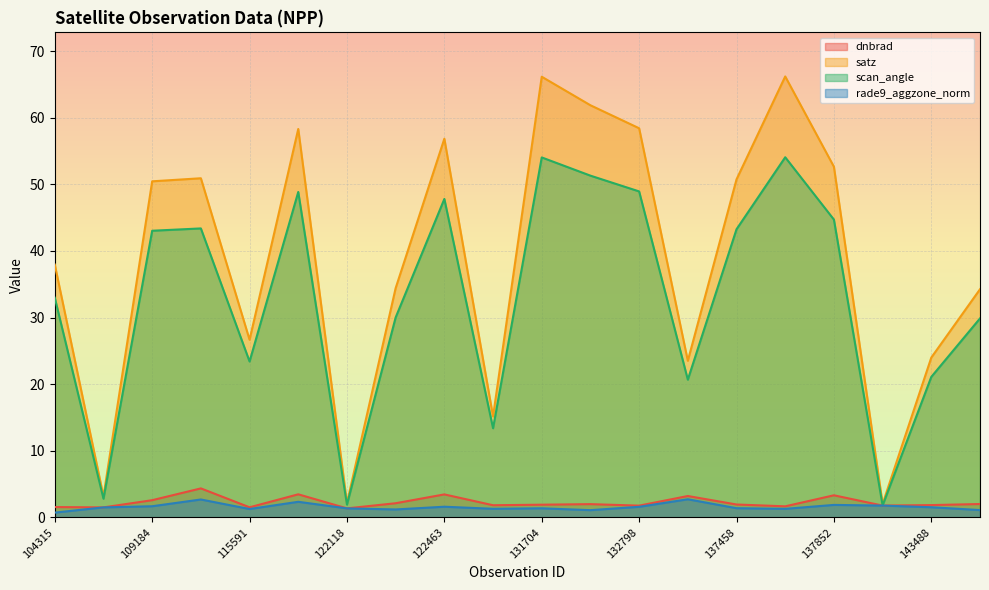

What are all the series names shown in the legend?

dnbrad, satz, scan_angle, rade9_aggzone_norm